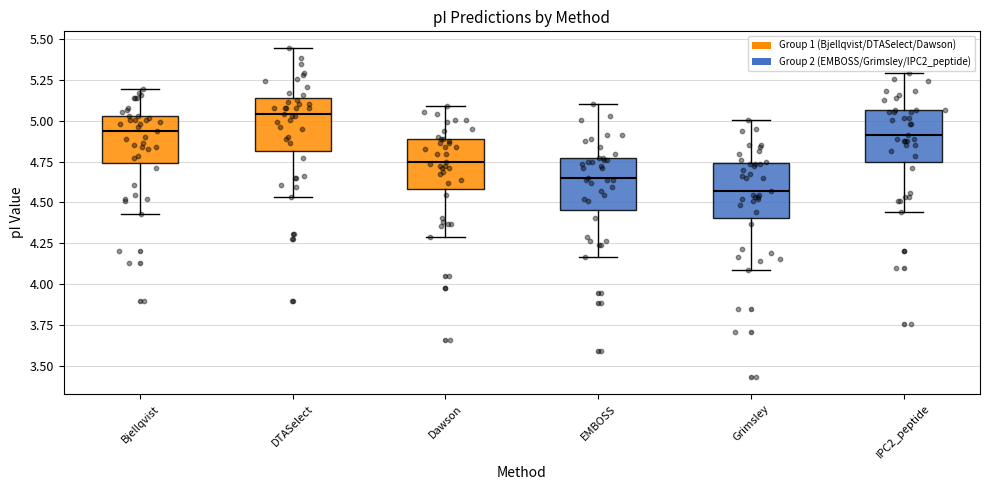

Reading left to right, read every box against the y-axis: the position of its median line, the range the box covers, and the ends of its whiskers. The values are not printed on the chart, so give them approximately, as read against the axis.

Bjellqvist: median 4.95, box 4.75 to 5.05, whiskers 4.45 to 5.20
DTASelect: median 5.05, box 4.80 to 5.15, whiskers 4.55 to 5.45
Dawson: median 4.75, box 4.60 to 4.90, whiskers 4.30 to 5.10
EMBOSS: median 4.65, box 4.45 to 4.75, whiskers 4.15 to 5.10
Grimsley: median 4.55, box 4.40 to 4.75, whiskers 4.10 to 5.00
IPC2_peptide: median 4.90, box 4.75 to 5.05, whiskers 4.45 to 5.30